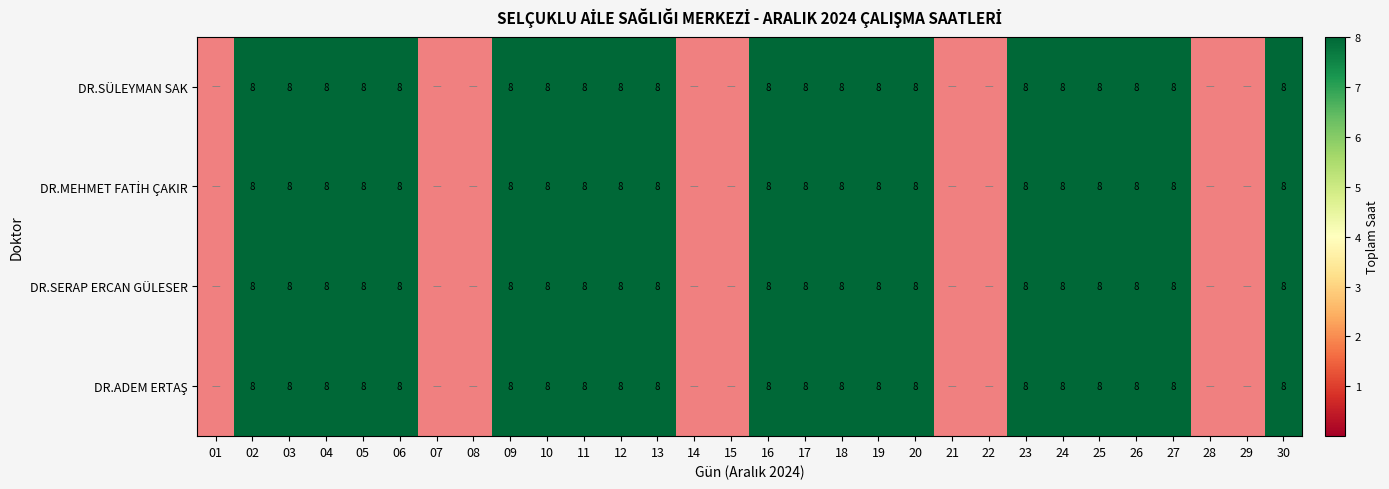

Is it true that DR.SÜLEYMAN SAK equals 5 at 04?

False